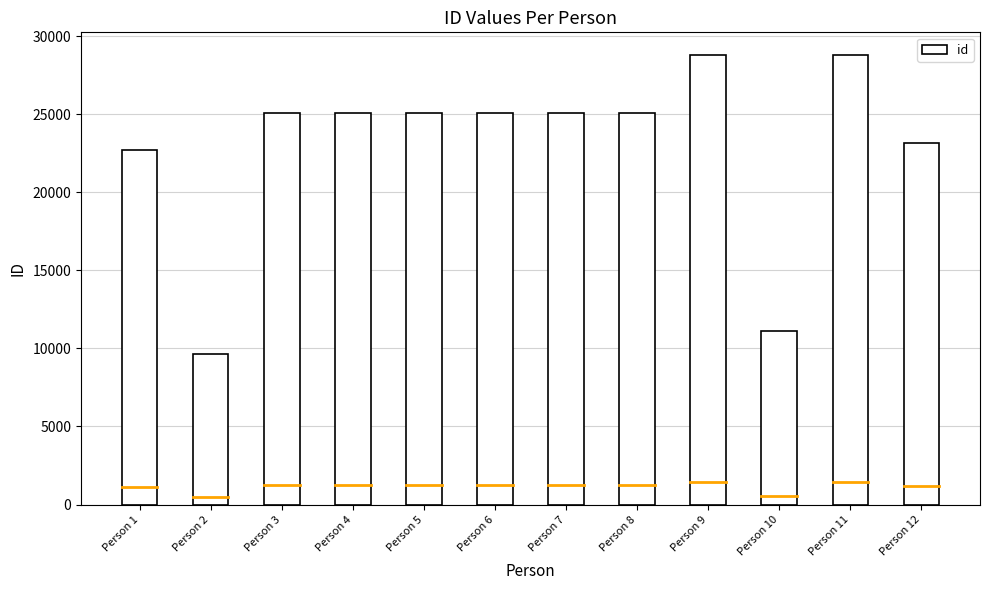

Where does the data first go above 25058?

Person 5